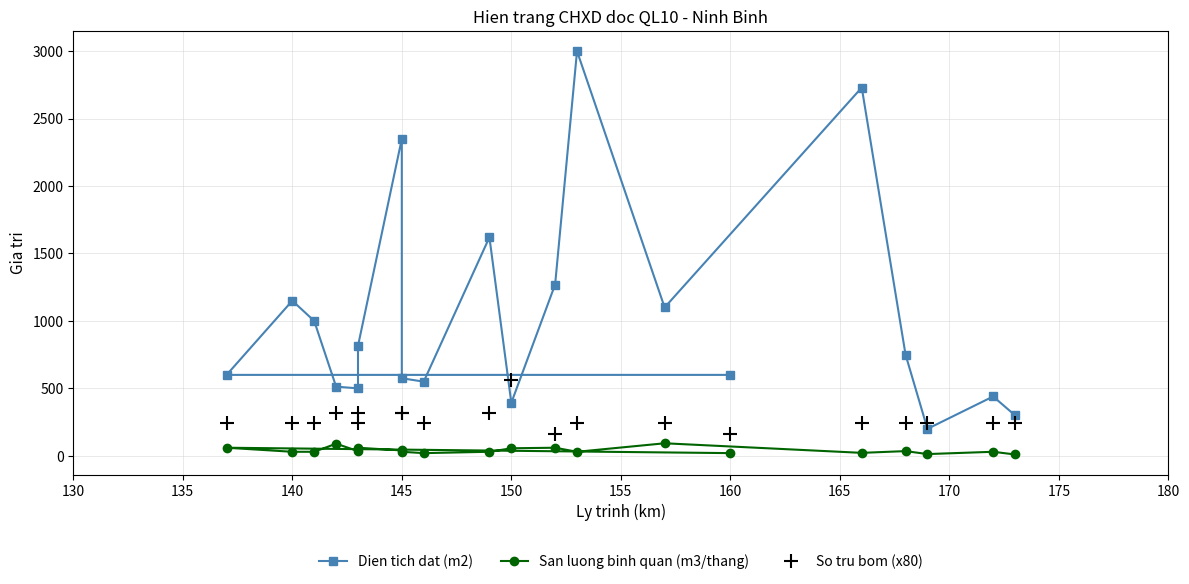

True or false: San luong binh quan (m3/thang) and Dien tich dat (m2) intersect in this chart.

False